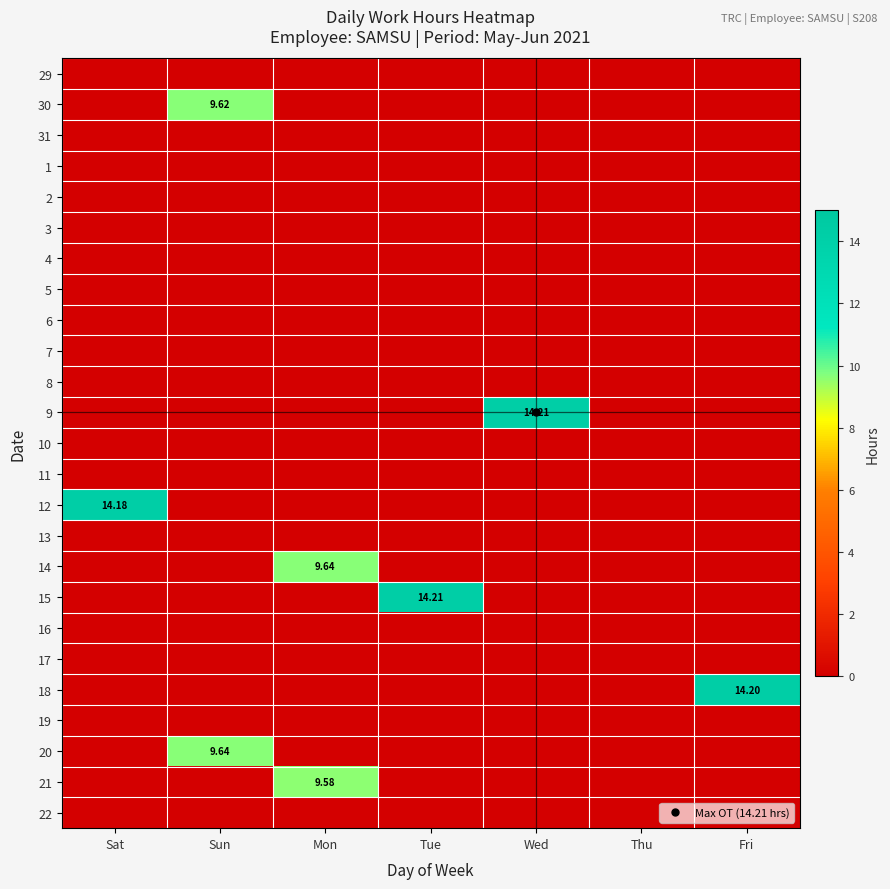

Where is 20 nearest to the value 4?

Sat